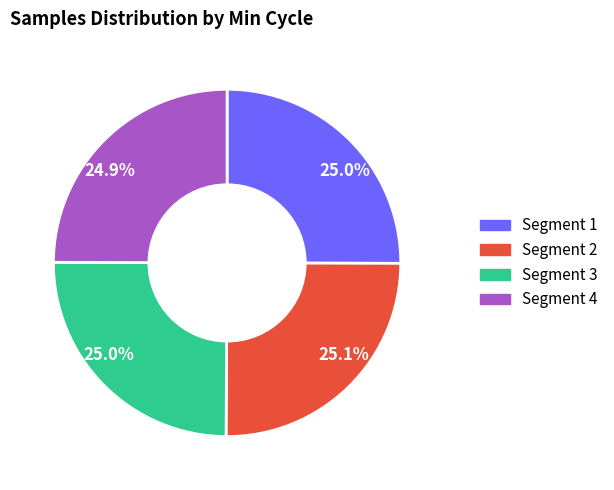

Is there a majority slice in this chart?

No